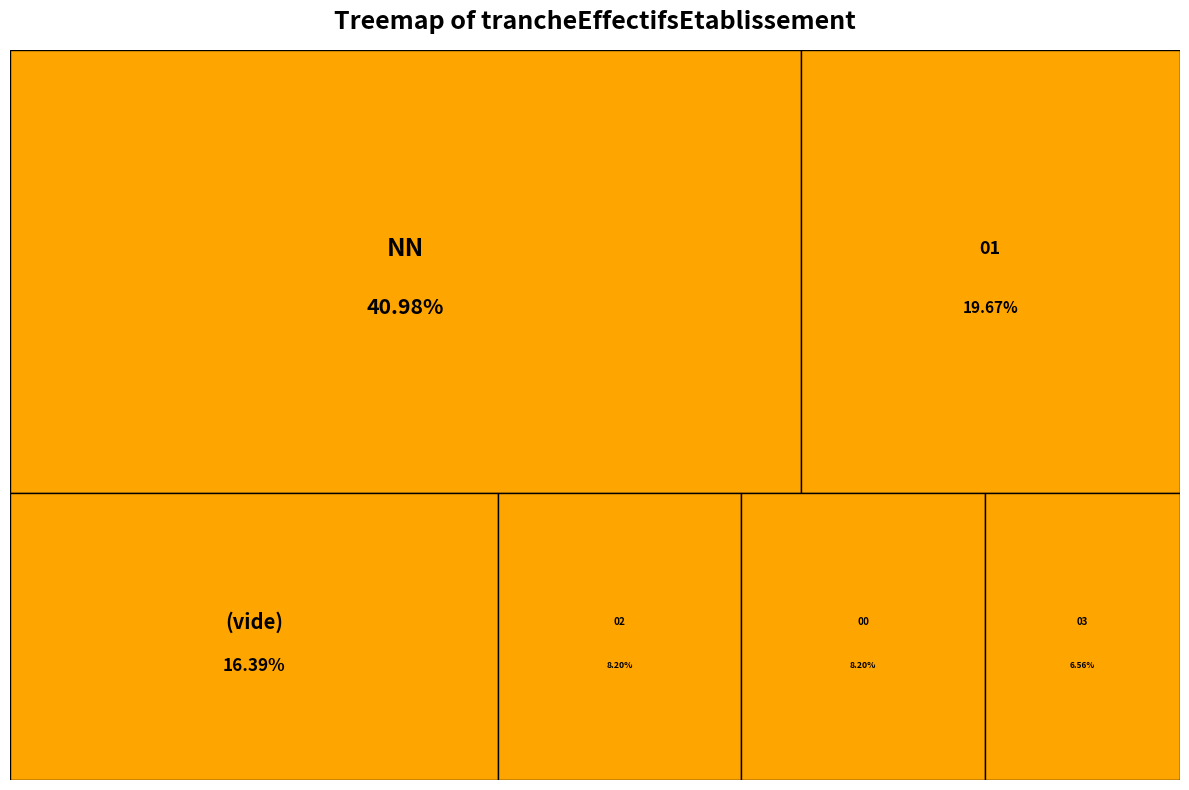

Does 05 represent more than half of the total?

No